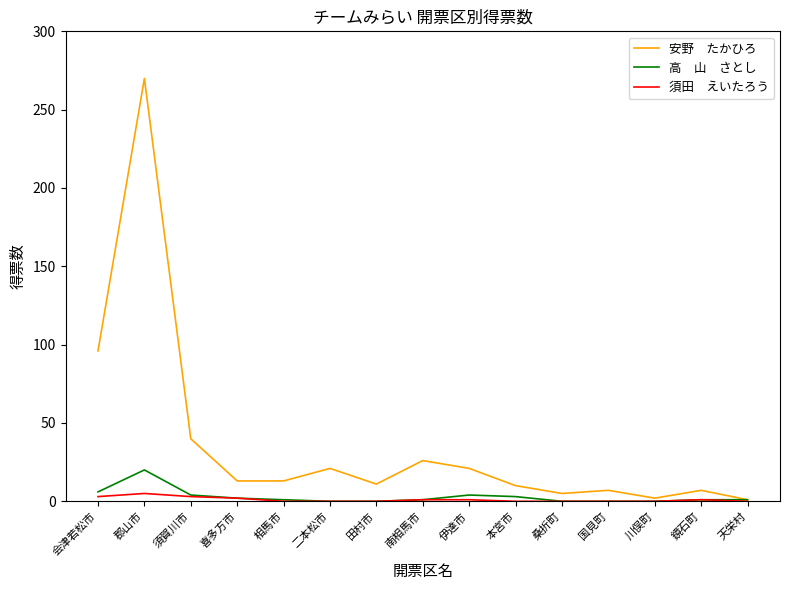

At which category is the sum across all series the highest?

郡山市